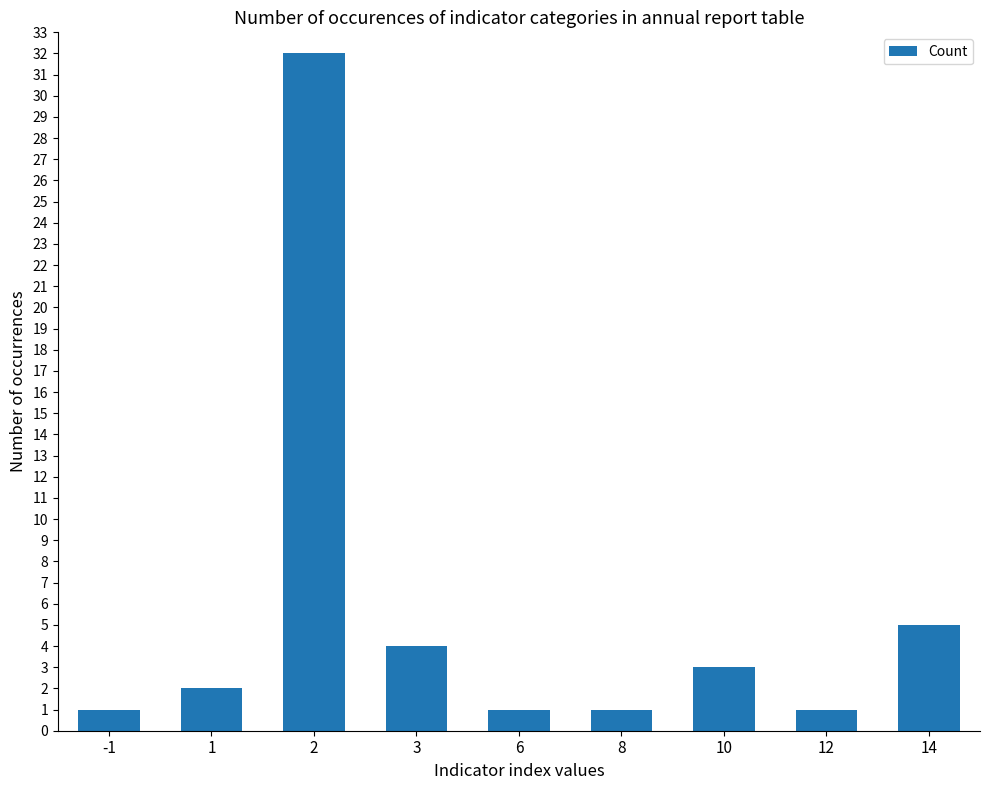

What is the sum of all values?

50